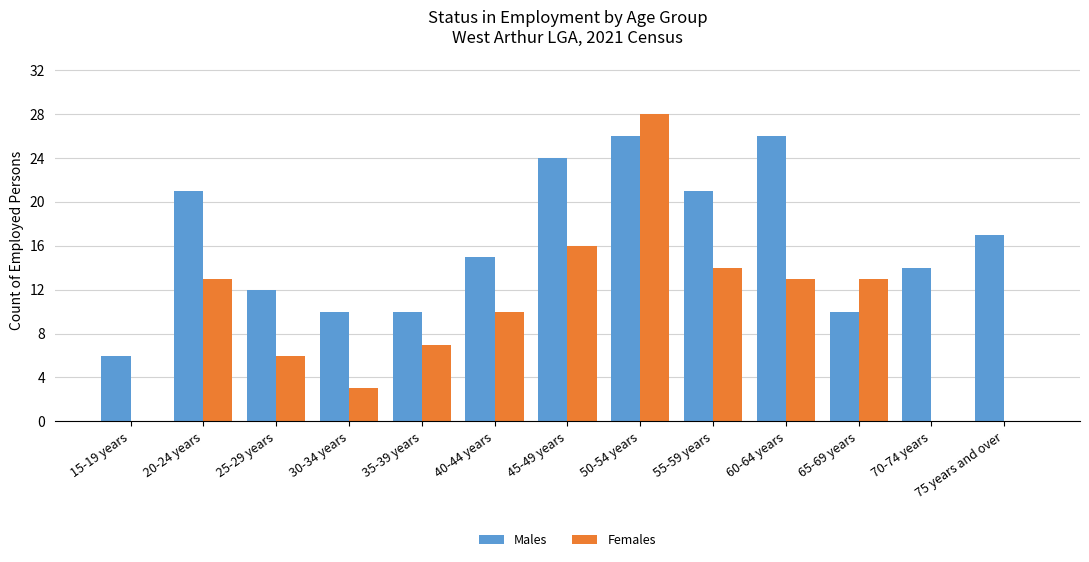

Which series changed the most between 55-59 years and 70-74 years?

Females